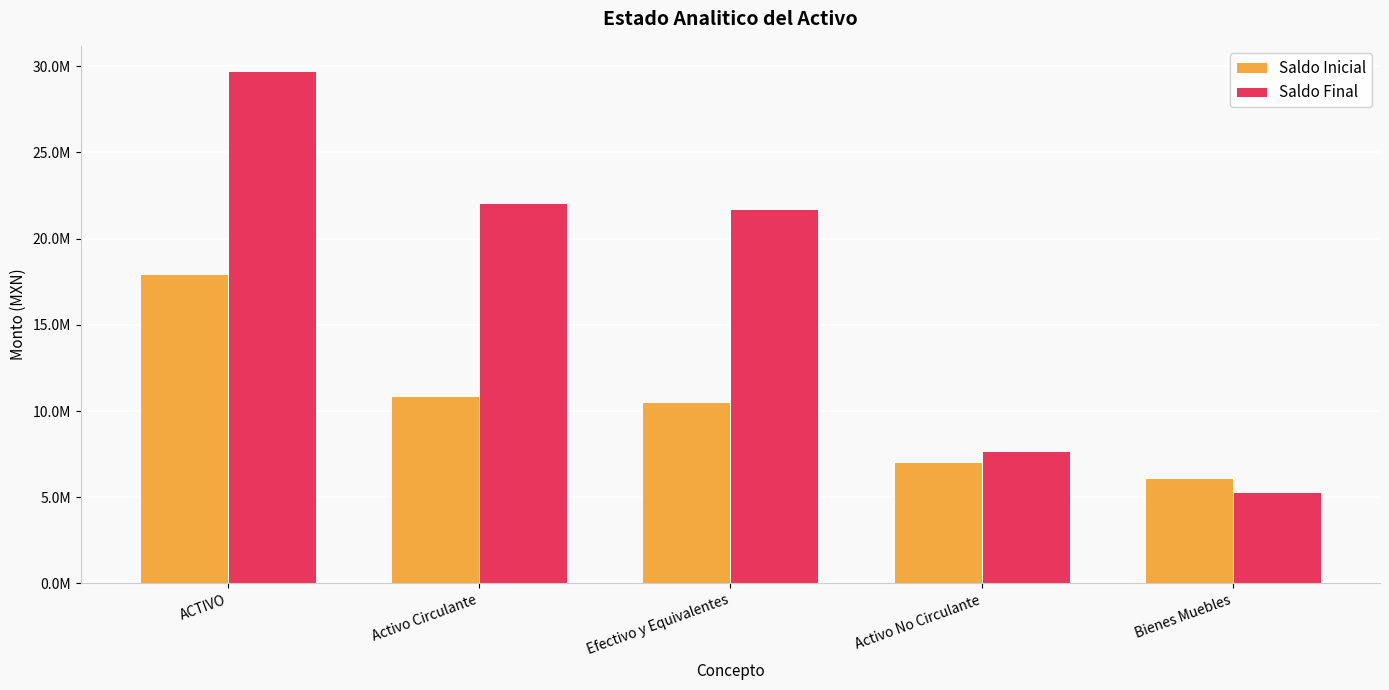

Does the chart contain any negative values?

No